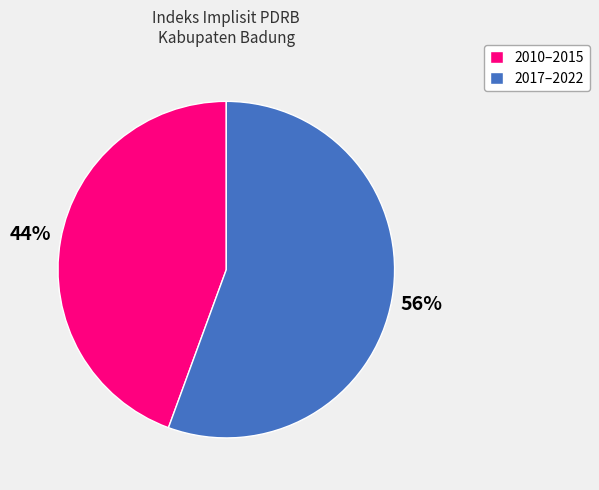

How many segments does this pie chart have?

2